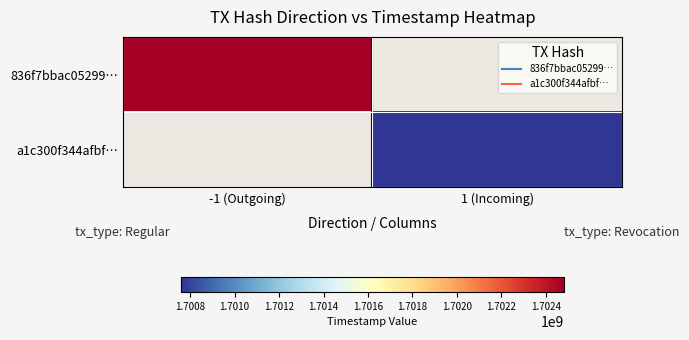

Which has a higher value, 1 (Incoming) or -1 (Outgoing)?

-1 (Outgoing)